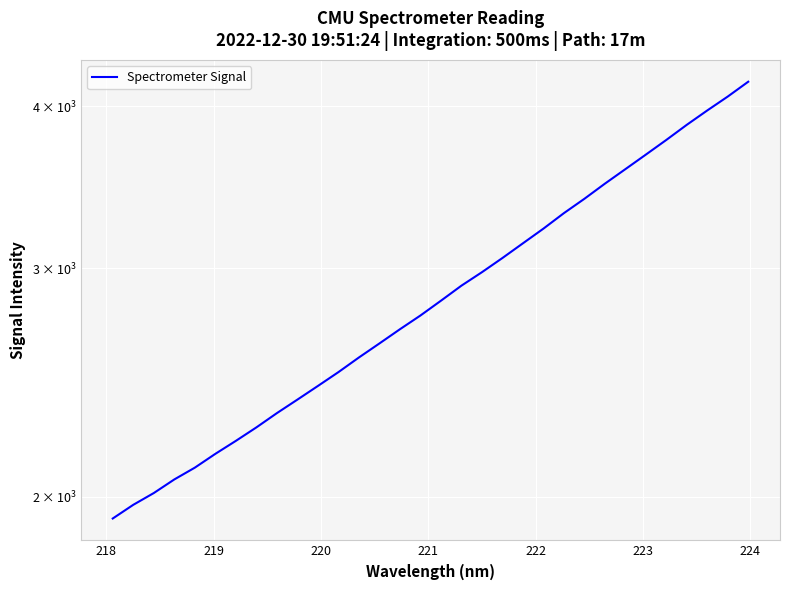

What is the difference between the maximum and minimum values?

2251.7